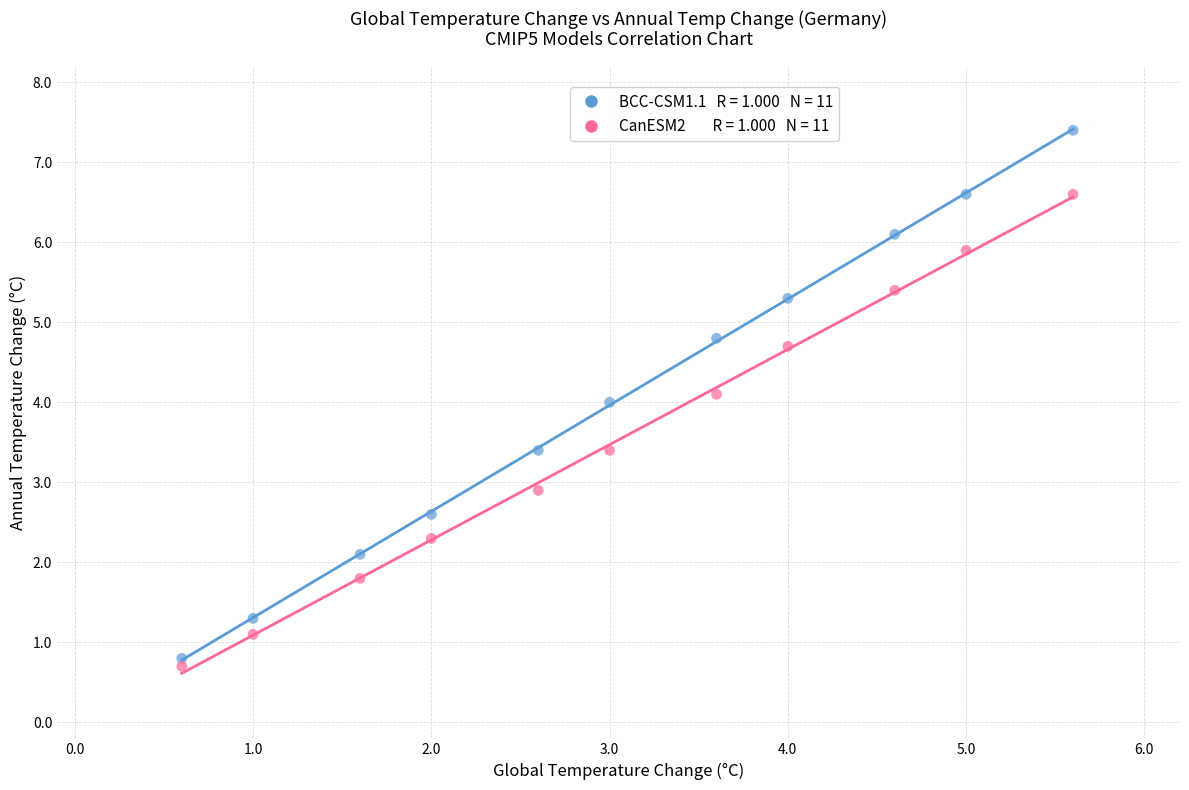

Across all data points, what is the range of Y values (max minus min)?

6.7